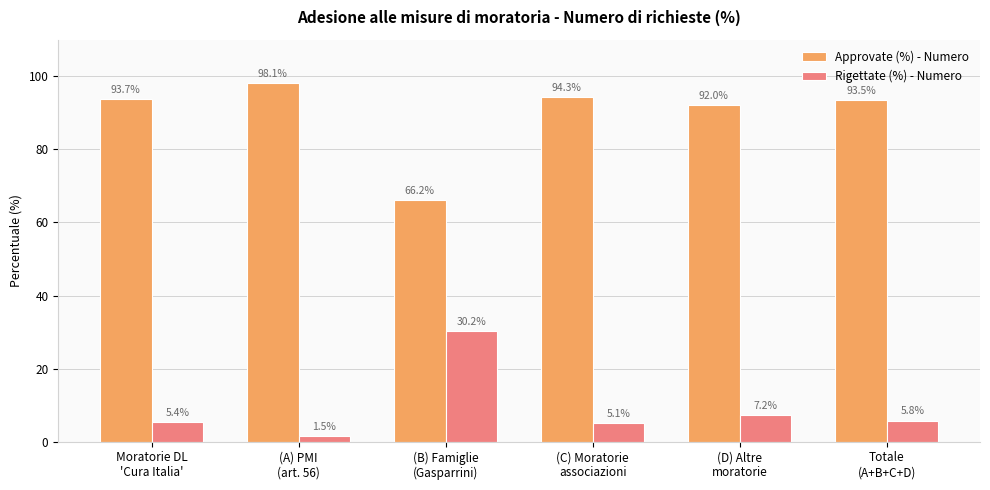

At which label is Rigettate (%) - Numero closest to 15?

(D) Altre
moratorie